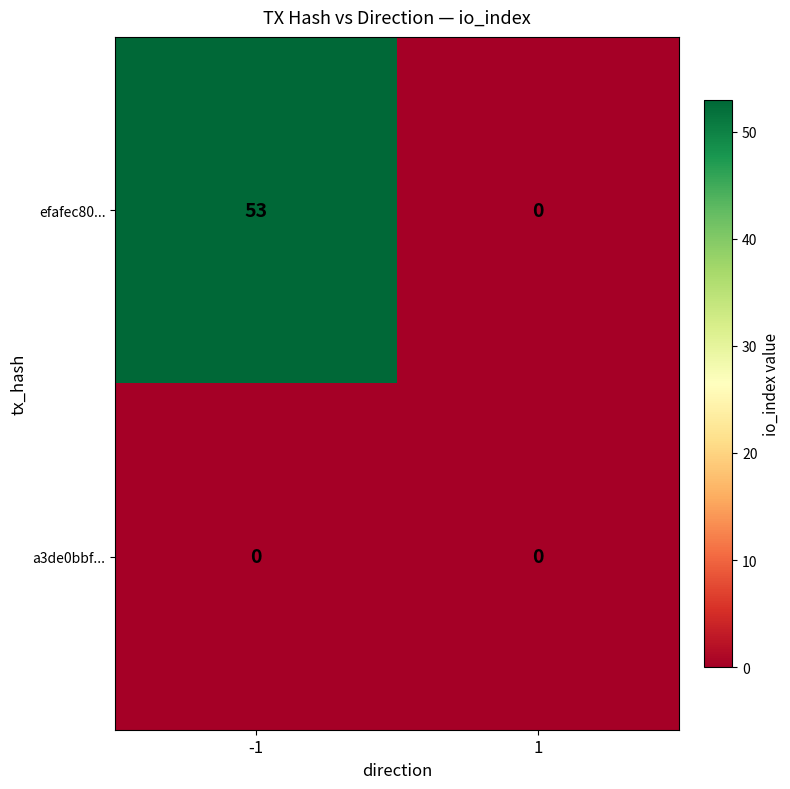

How many distinct data groups are displayed?

2